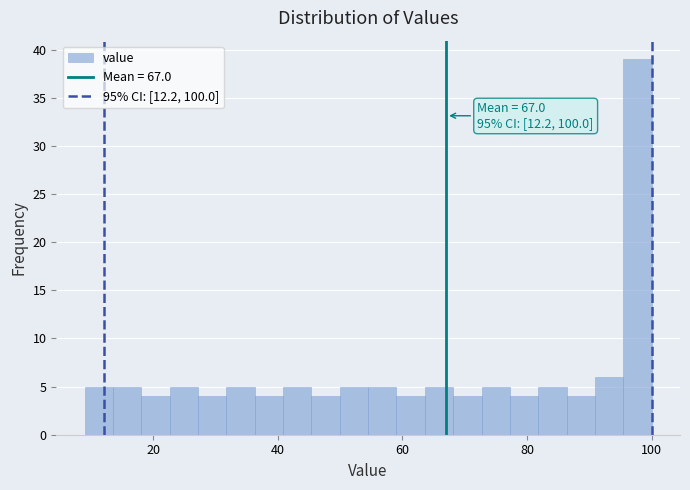

Read against the x-axis, roughly where is the centre of the tallest bar?

98